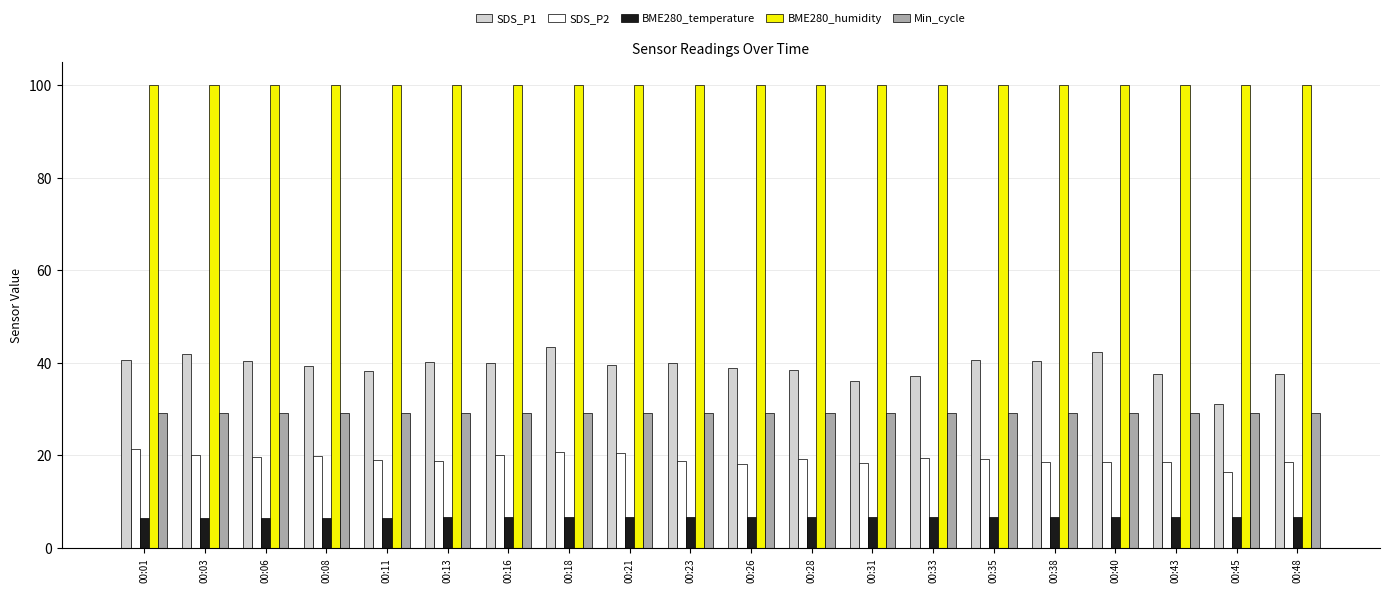

The SDS_P2 series shows 12.0 at 00:43. True or false?

False